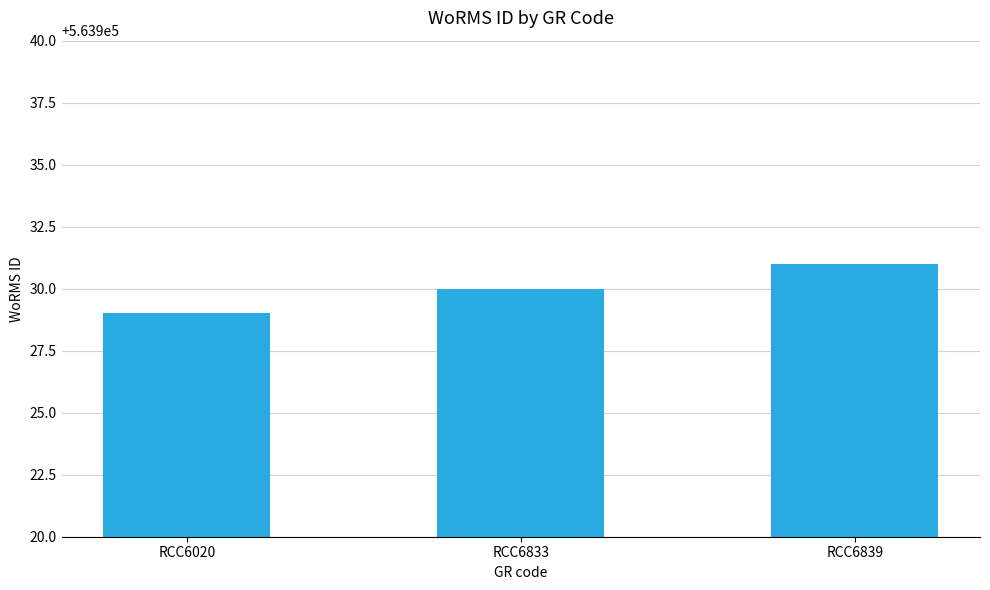

What is the maximum value shown in the chart?

563931